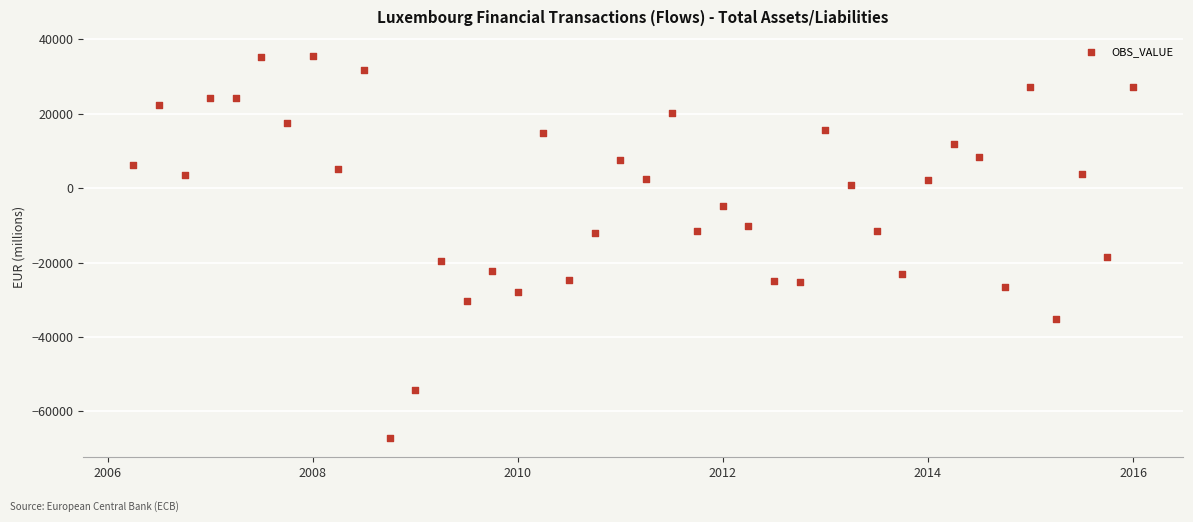

What is the range of X values (max minus min)?

9.8